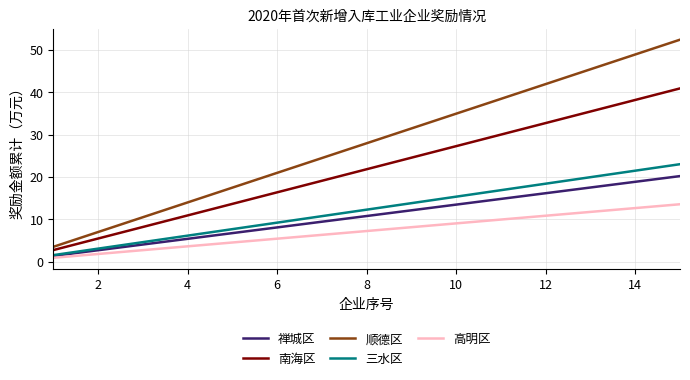

At how many categories does at least one series exceed 50?

1